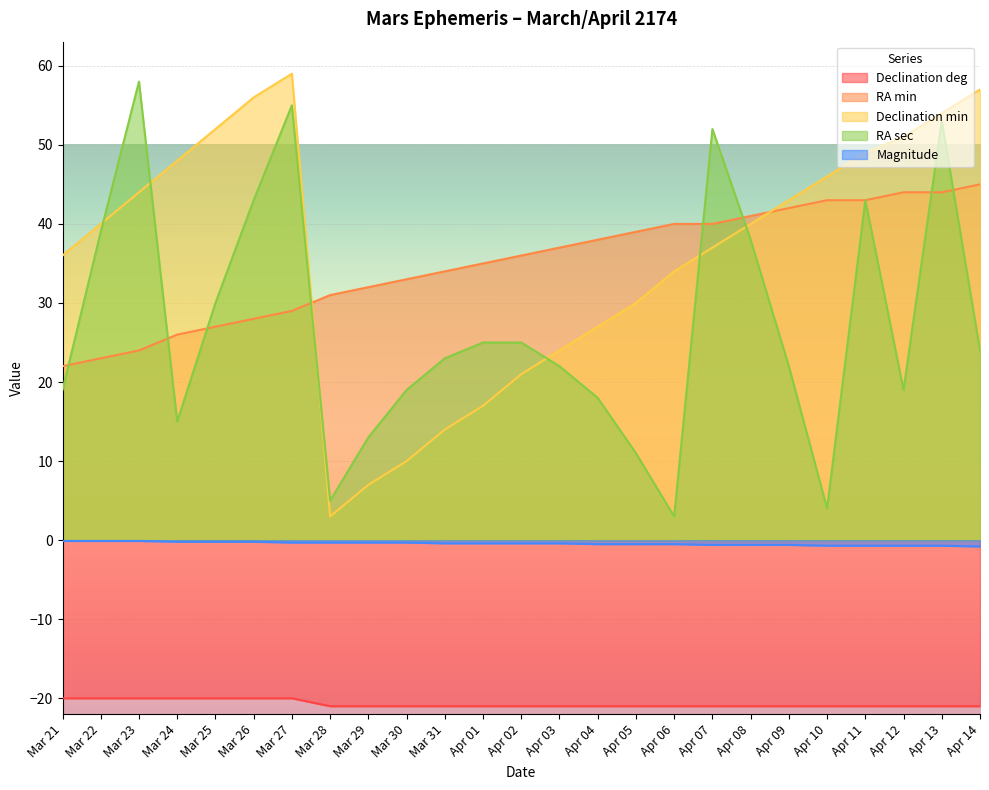

How many data points in Declination min are above 40?

11